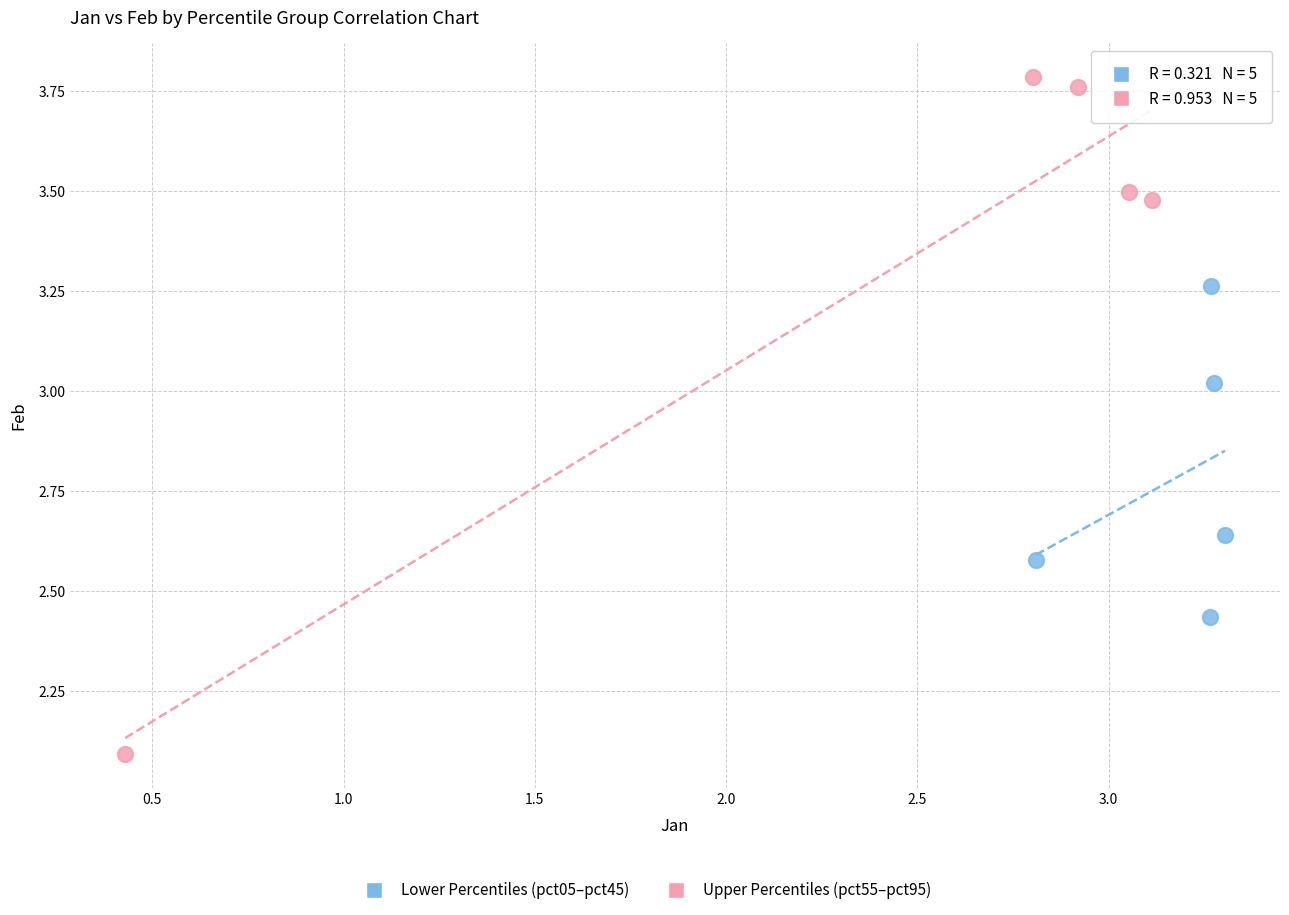

Which series has the widest spread of Y values?

Upper Percentiles (pct55–pct95)